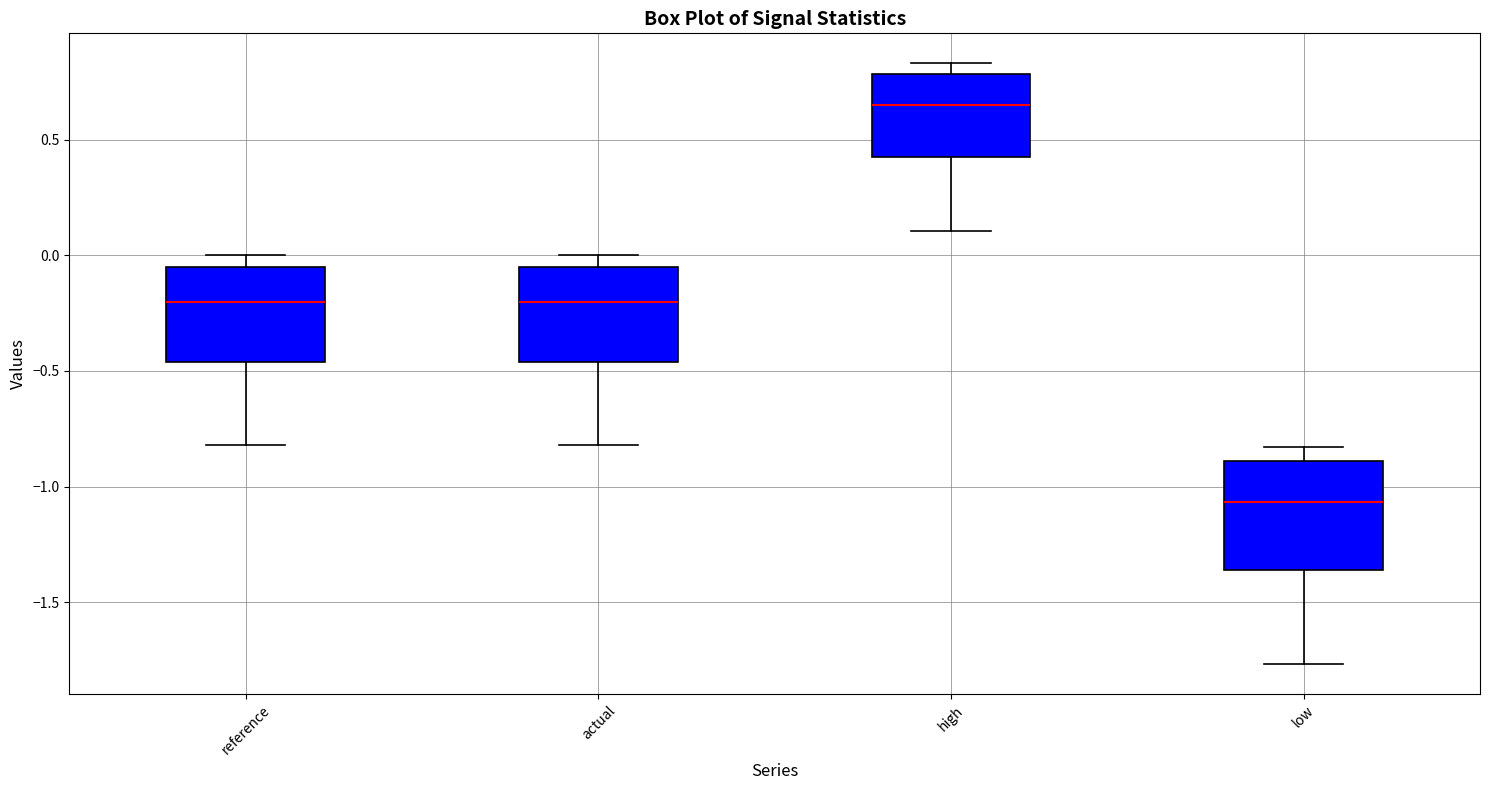

Reading left to right, transcribe this box plot: for each box, give where its median line is, the range the box spans, and where its two whiskers end, as read against the y-axis. The values are not printed on the chart, so give them approximately, as read against the axis.

reference: median -0.20, box -0.45 to -0.05, whiskers -0.80 to 0.00
actual: median -0.20, box -0.45 to -0.05, whiskers -0.80 to 0.00
high: median 0.65, box 0.40 to 0.80, whiskers 0.10 to 0.85
low: median -1.05, box -1.35 to -0.90, whiskers -1.75 to -0.85